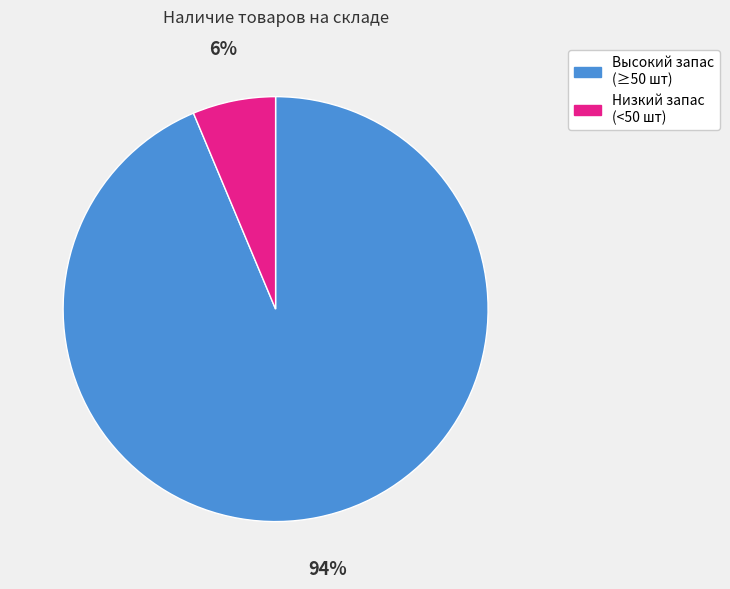

Does any single category account for the majority?

Yes